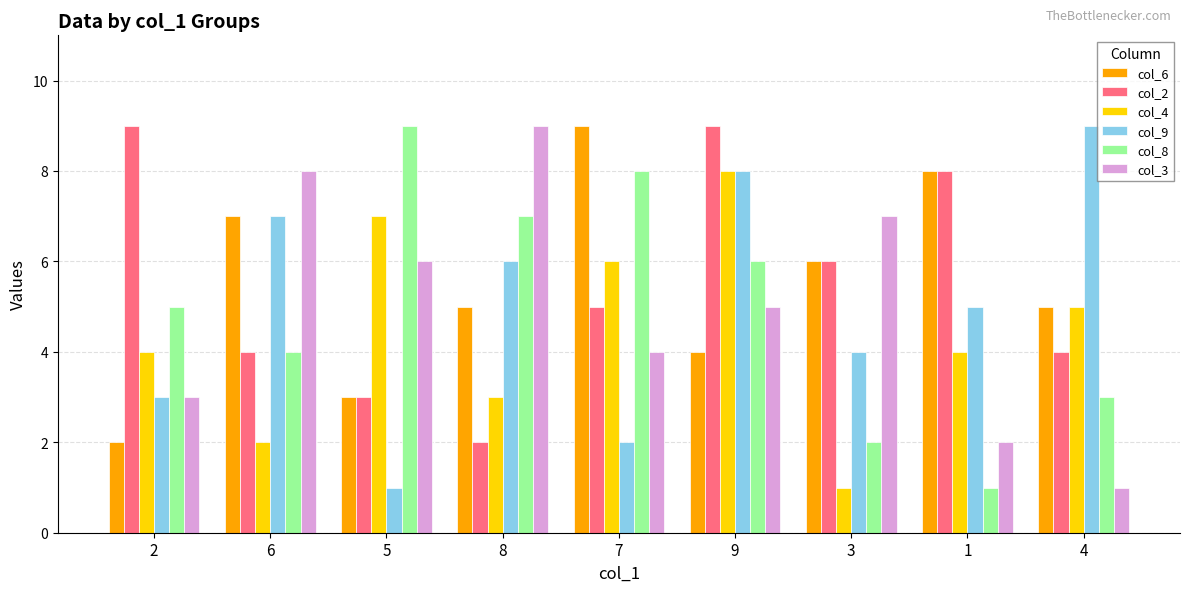

What is the total value across all series at 8?

32